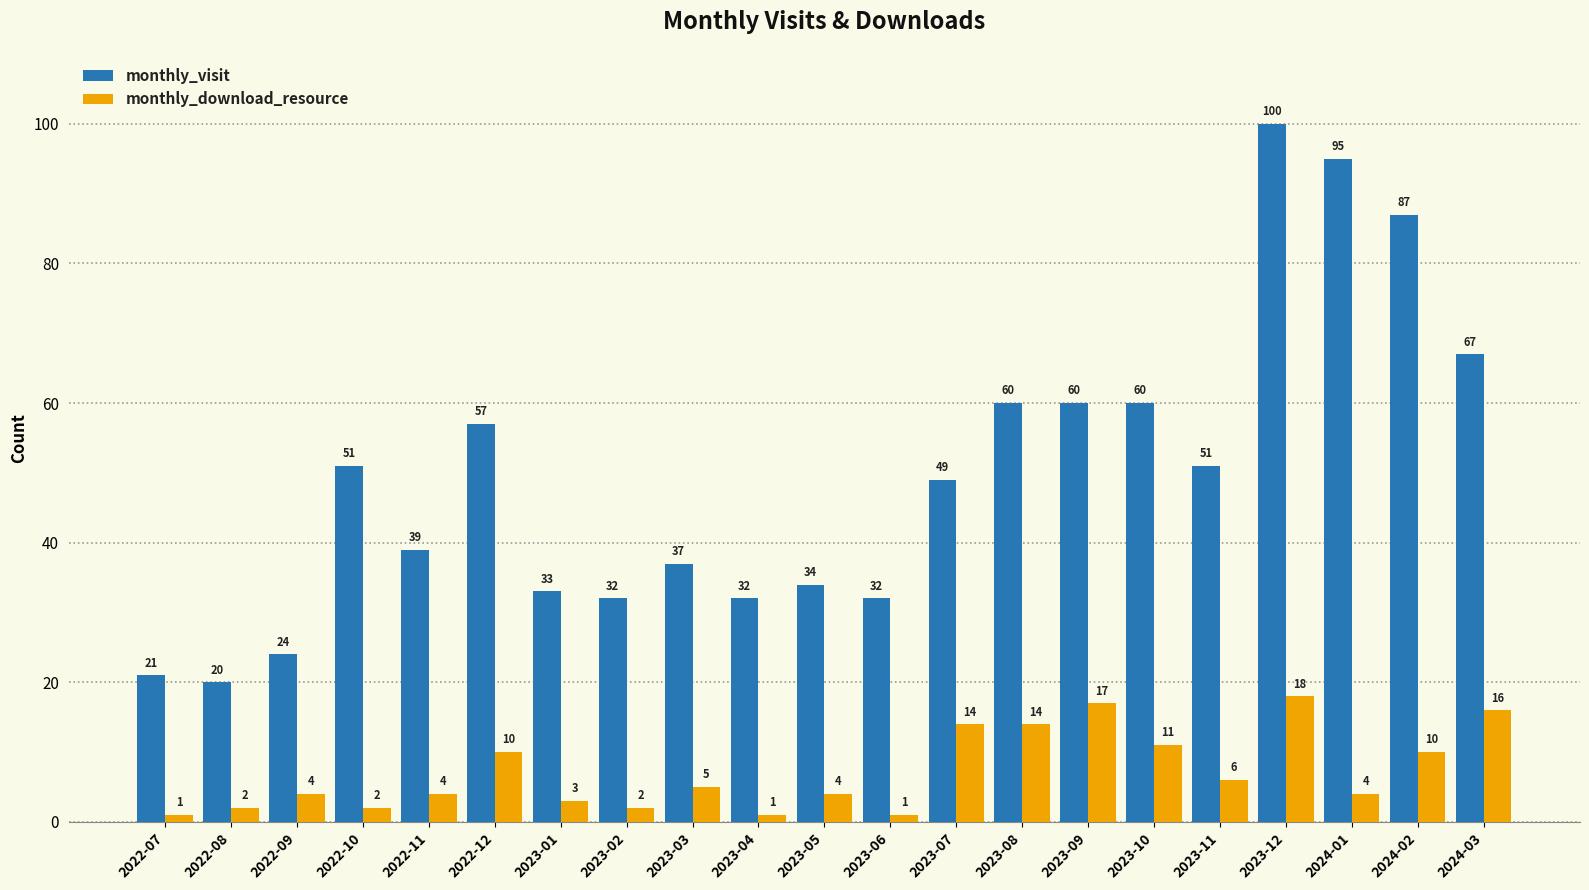

How many bars are there in total?

42